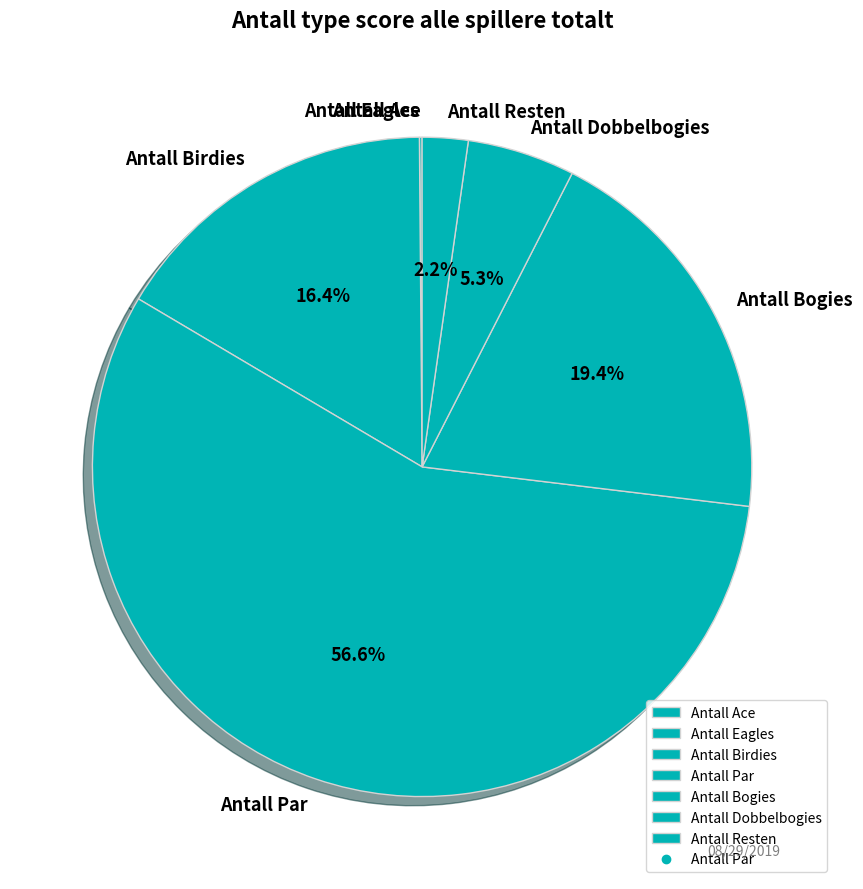

How much of the chart is everything except Antall Birdies?

83.6%